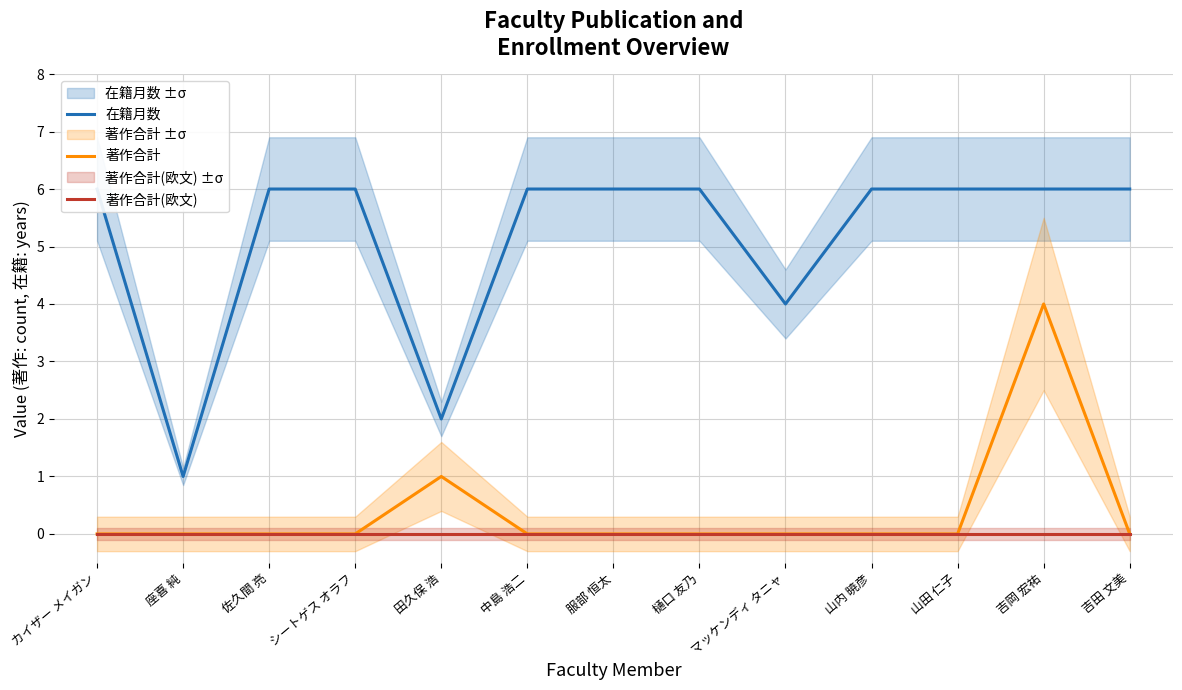

The 在籍月数 series shows 6 at カイザー メイガン. True or false?

True